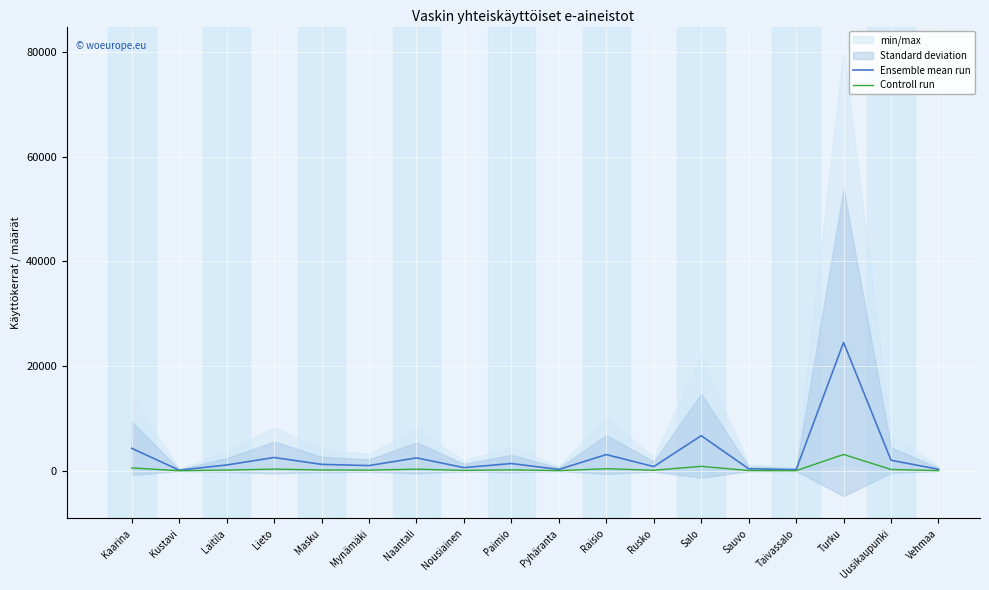

At which label is Ensemble mean run closest to 12309?

Salo